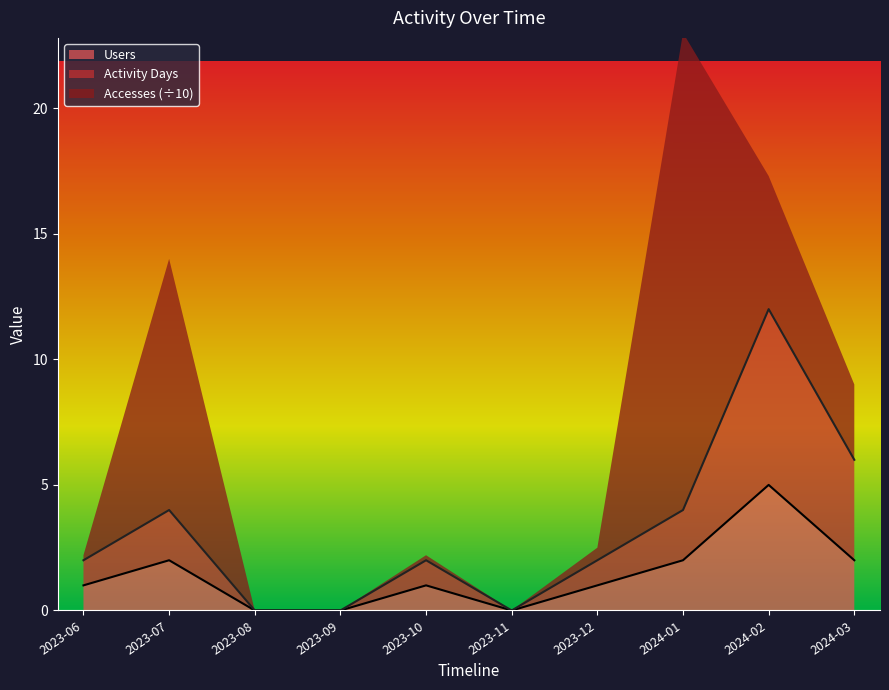

What is the total value across all series at 2023-10?

2.2